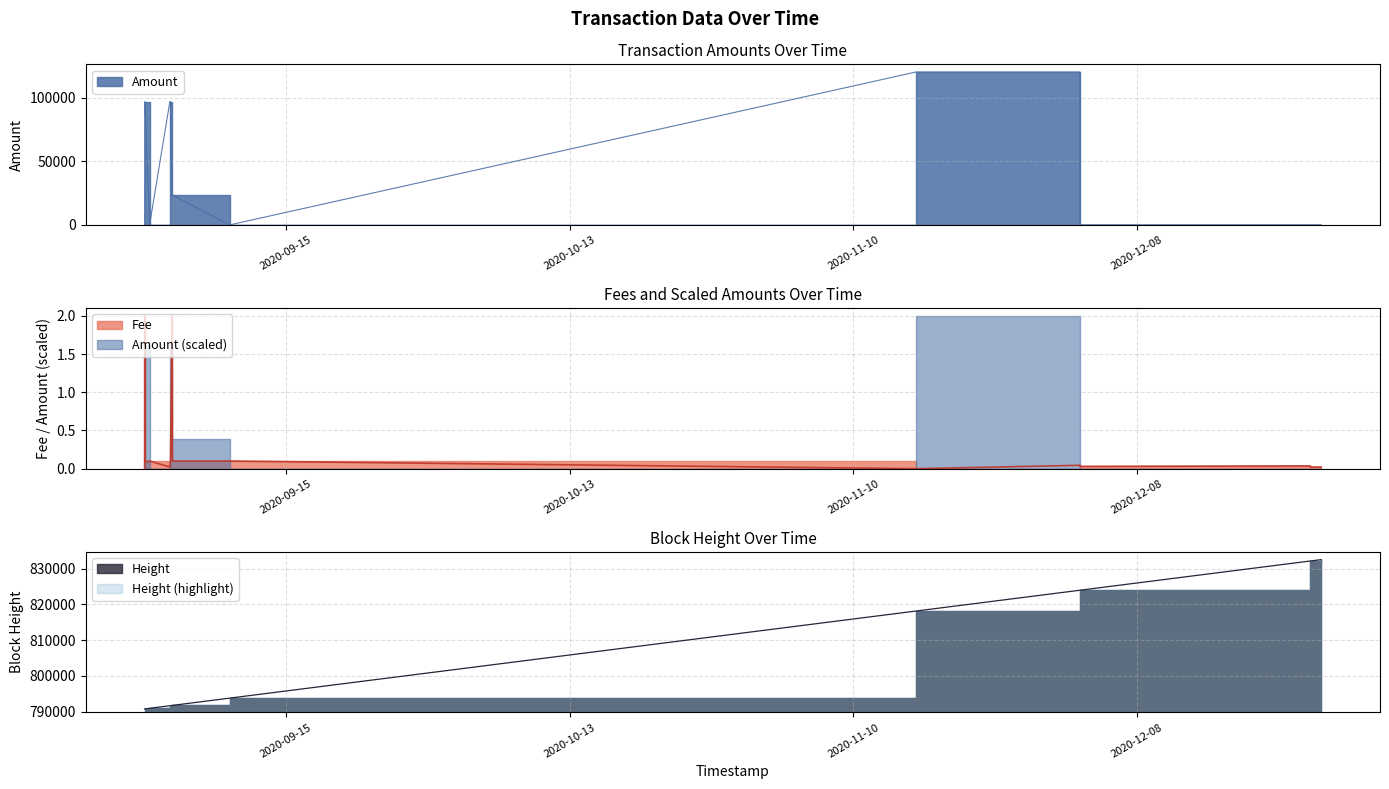

Does the chart have visible grid lines?

Yes